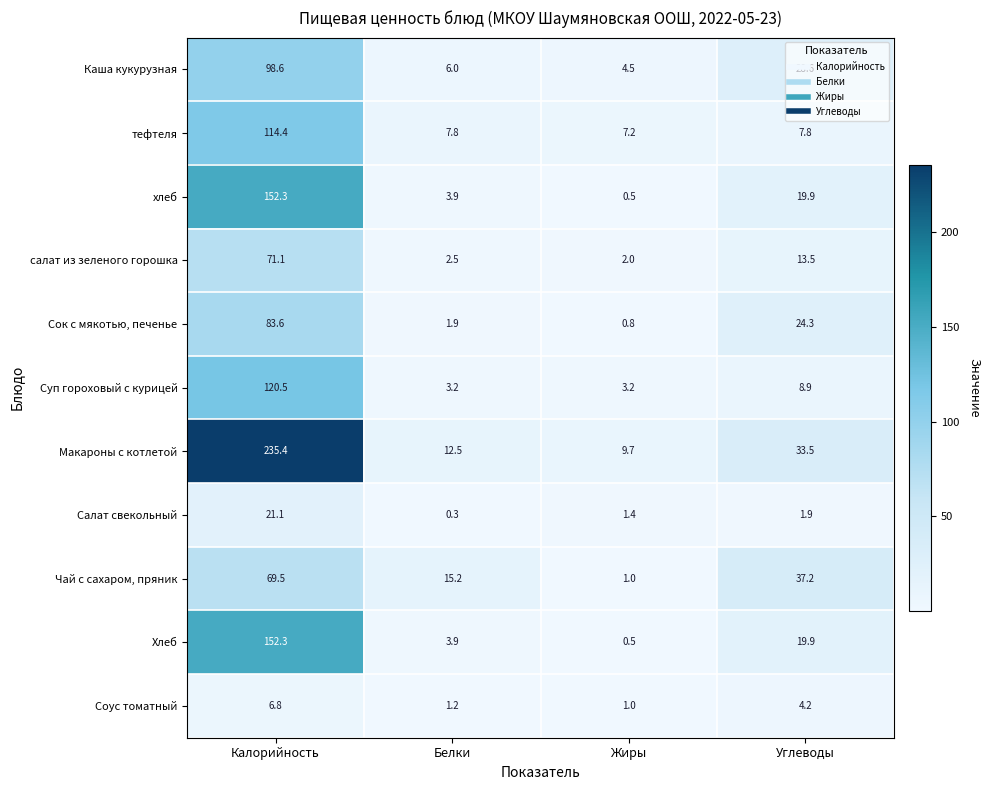

At which category is the sum across all series the highest?

Калорийность